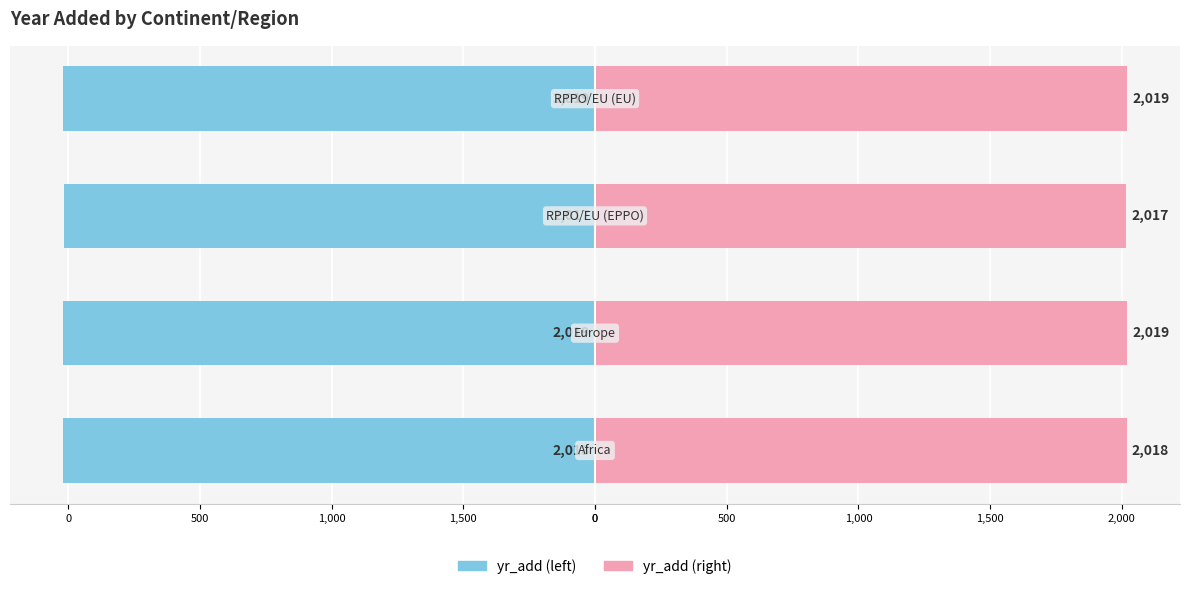

Are the bars grouped side by side (vs. stacked)?

Yes